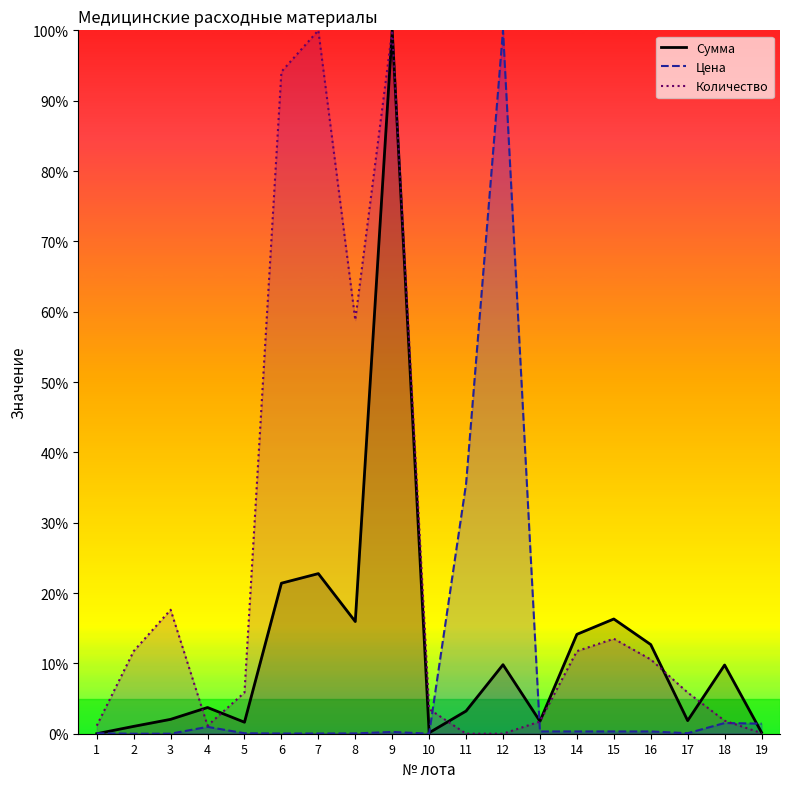

Reading left to right, list all the values displayed in this chart.

Сумма: 1=0.0	2=1.0	3=2.0	4=3.7	5=1.6	6=21.4	7=22.8	8=15.9	9=100.0	10=0.1	11=3.2	12=9.8	13=1.8	14=14.1	15=16.3	16=12.7	17=1.9	18=9.8	19=0.2
Цена: 1=0.1	2=0.0	3=0.0	4=1.0	5=0.1	6=0.0	7=0.0	8=0.0	9=0.3	10=0.0	11=35.5	12=100.0	13=0.3	14=0.3	15=0.3	16=0.3	17=0.1	18=1.5	19=1.4
Количество: 1=1.1	2=11.7	3=17.6	4=1.1	5=5.9	6=94.1	7=100.0	8=58.8	9=100.0	10=3.5	11=0.0	12=0.0	13=1.7	14=11.7	15=13.5	16=10.6	17=5.9	18=1.9	19=0.1